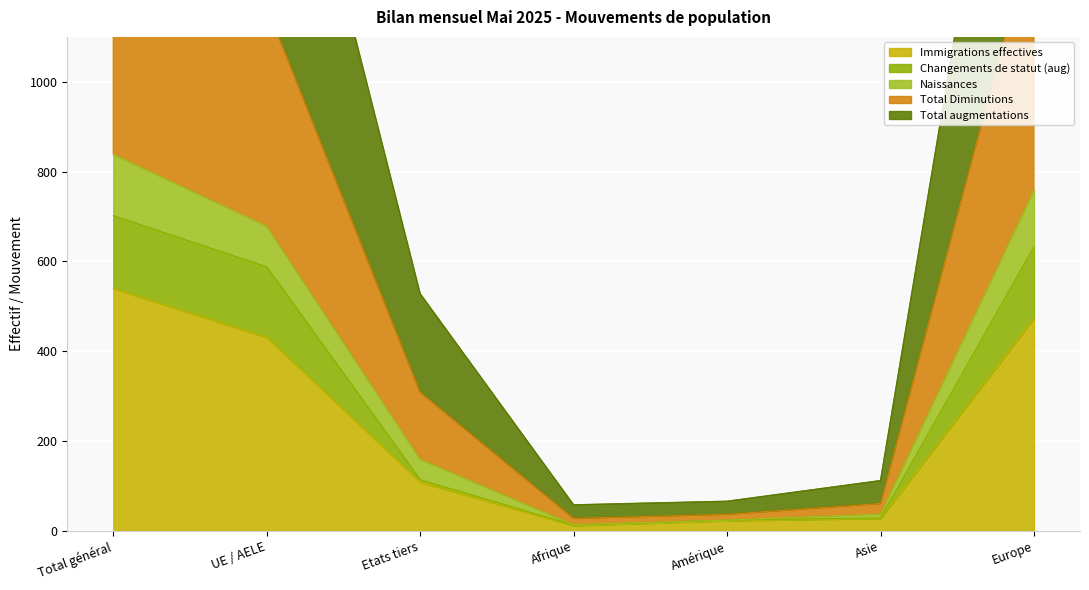

At which label does Total augmentations reach its minimum?

Afrique